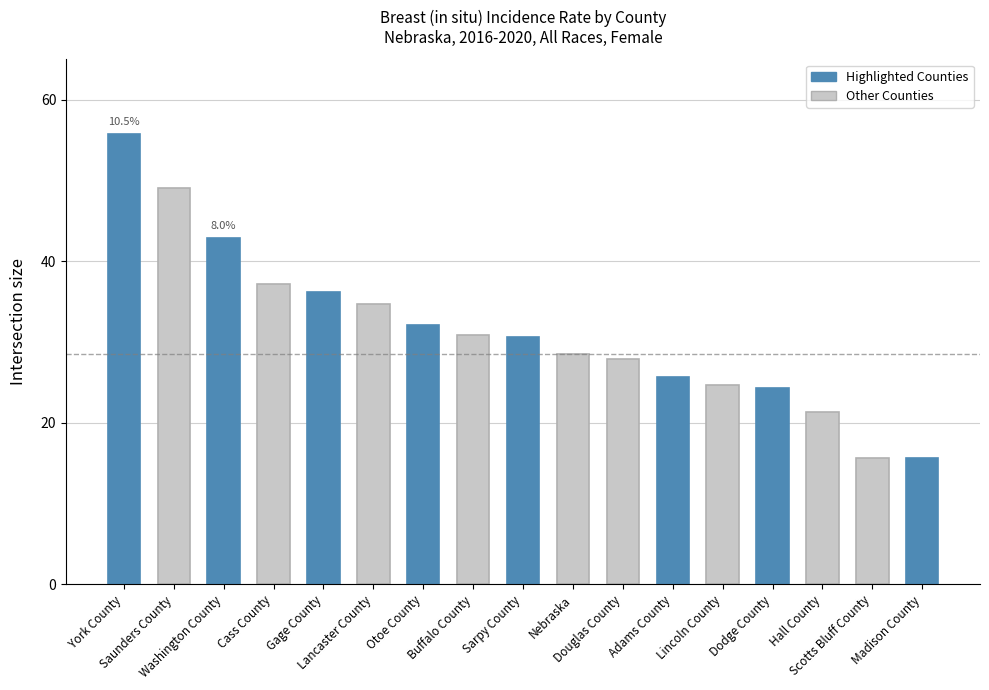

What is the label of the 2nd bar from the right?

Scotts Bluff County